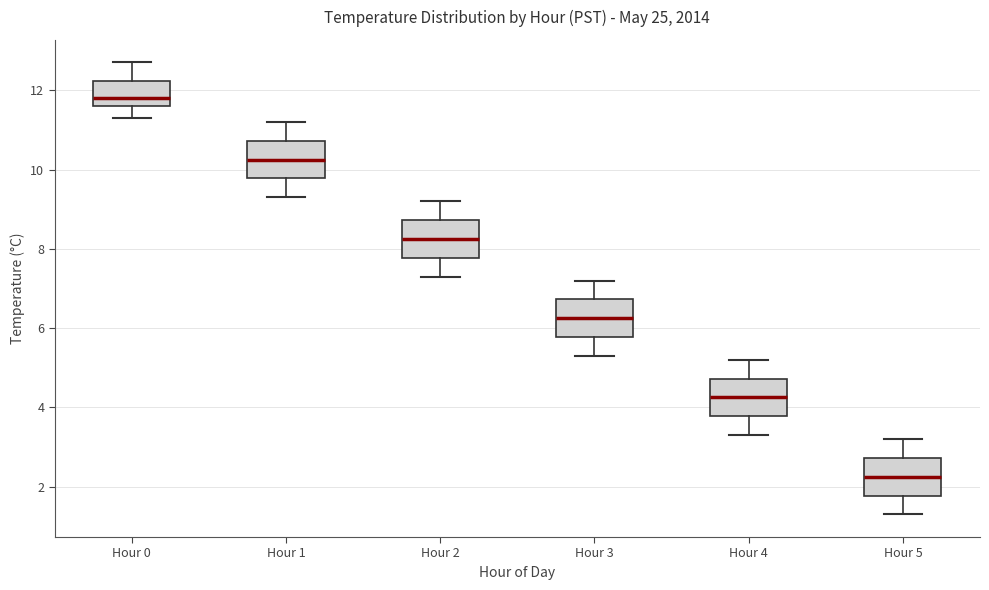

Reading left to right, transcribe this box plot: for each box, give where its median line is, the range the box spans, and where its two whiskers end, as read against the y-axis. The values are not printed on the chart, so give them approximately, as read against the axis.

Hour 0: median 11.8, box 11.6 to 12.2, whiskers 11.4 to 12.8
Hour 1: median 10.2, box 9.8 to 10.8, whiskers 9.4 to 11.2
Hour 2: median 8.2, box 7.8 to 8.8, whiskers 7.4 to 9.2
Hour 3: median 6.2, box 5.8 to 6.8, whiskers 5.4 to 7.2
Hour 4: median 4.2, box 3.8 to 4.8, whiskers 3.4 to 5.2
Hour 5: median 2.2, box 1.8 to 2.8, whiskers 1.4 to 3.2